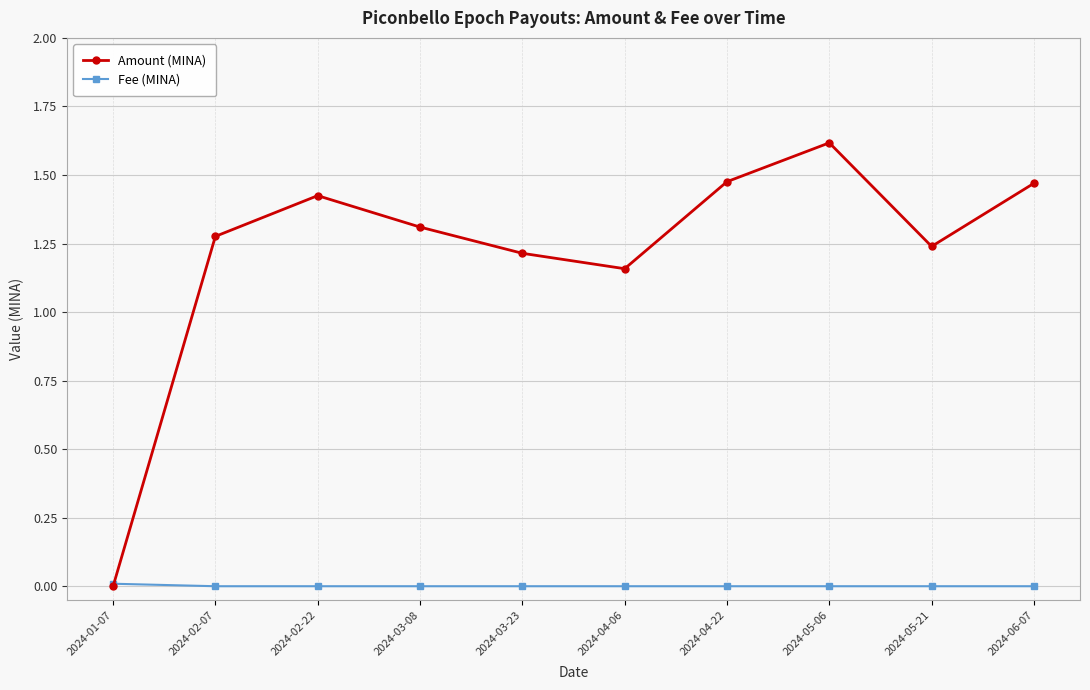

True or false: Amount (MINA) has a value of -1.1 at 2024-01-07.

False